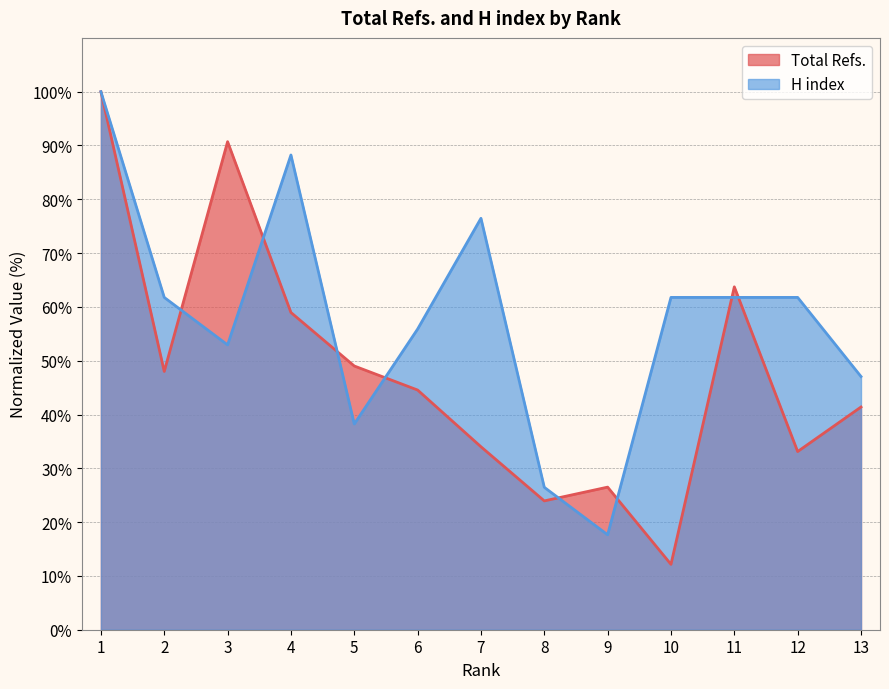

What is the difference between the second highest and second lowest values in the H index series?

61.8